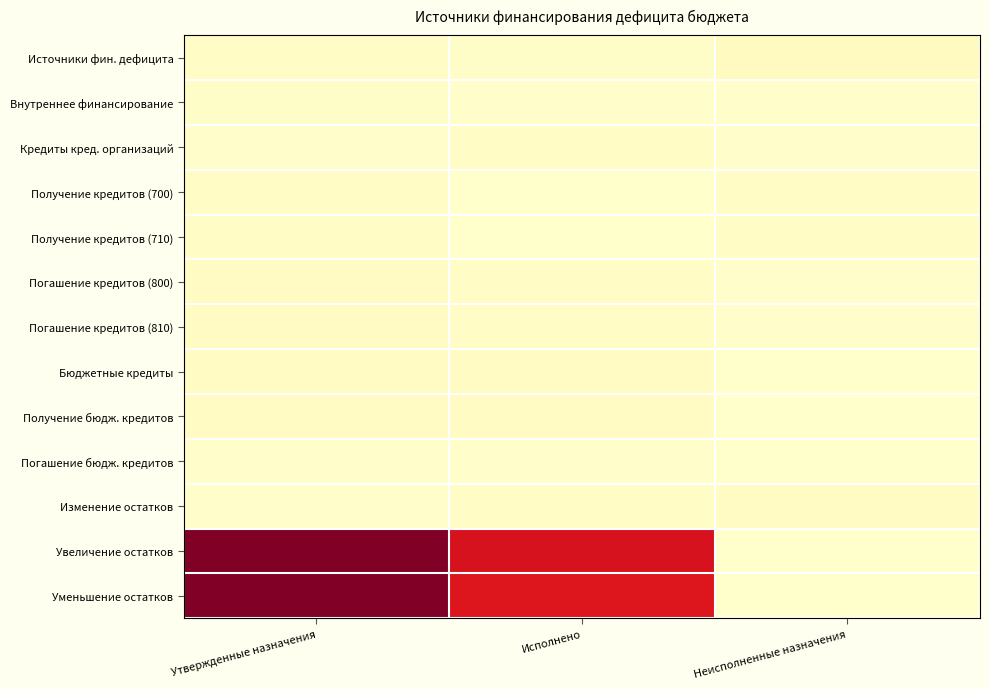

At which category is the sum across all series the highest?

Утвержденные назначения